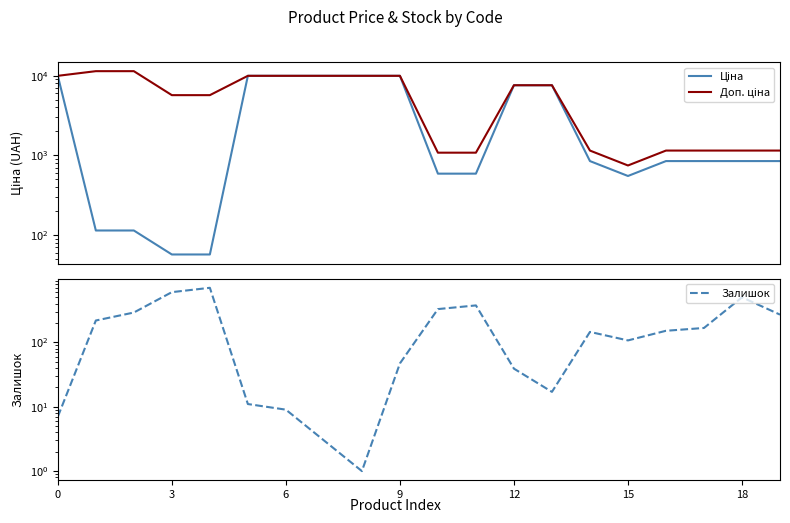

Reading left to right, what are all the values shown in this chart?

Ціна: 0=9975.0	3=114.1	6=114.1	9=57.0	12=57.0	15=9975.0	18=9975.0	7=9975.0	8=9975.0	9=9975.0	10=589.9	11=589.9	12=7596.5	13=7596.5	14=848.4	15=551.5	16=848.4	17=848.4	18=848.4	19=848.4
Доп. ціна: 0=9975.0	3=11410.0	6=11410.0	9=5705.0	12=5705.0	15=9975.0	18=9975.0	7=9975.0	8=9975.0	9=9975.0	10=1081.7	11=1081.7	12=7596.5	13=7596.5	14=1149.7	15=747.0	16=1149.7	17=1149.7	18=1149.7	19=1149.7
Залишок: 0=7.0	3=218.0	6=290.0	9=601.0	12=702.0	15=11.0	18=9.0	7=3.0	8=1.0	9=47.0	10=328.0	11=374.0	12=39.0	13=17.0	14=145.0	15=107.0	16=151.0	17=167.0	18=500.0	19=269.0